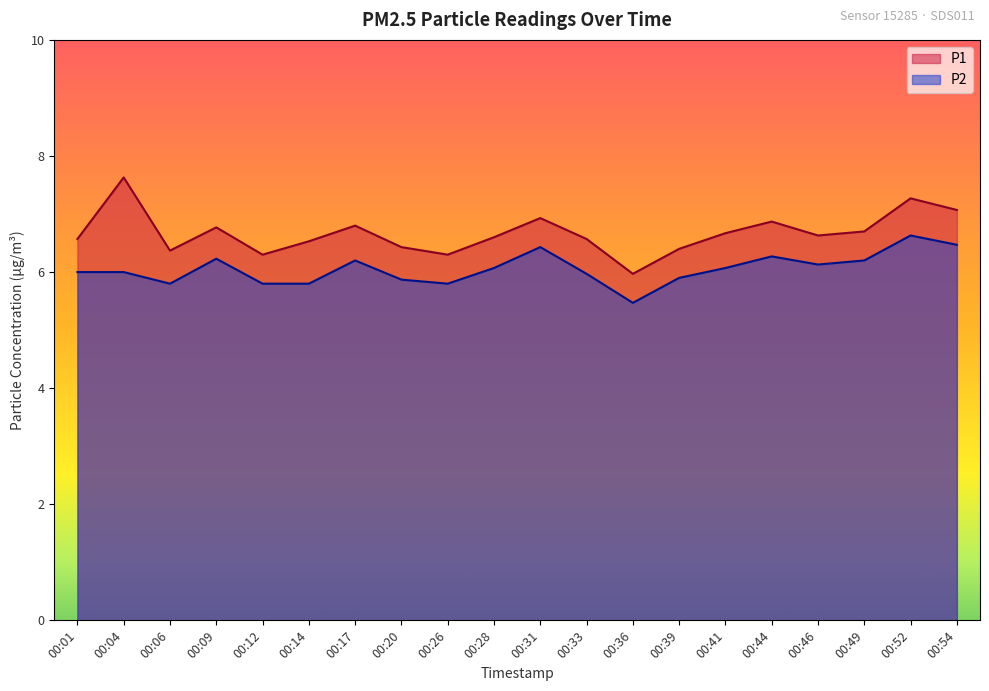

What is the difference between the P2 values at 00:36 and 00:09?

0.8